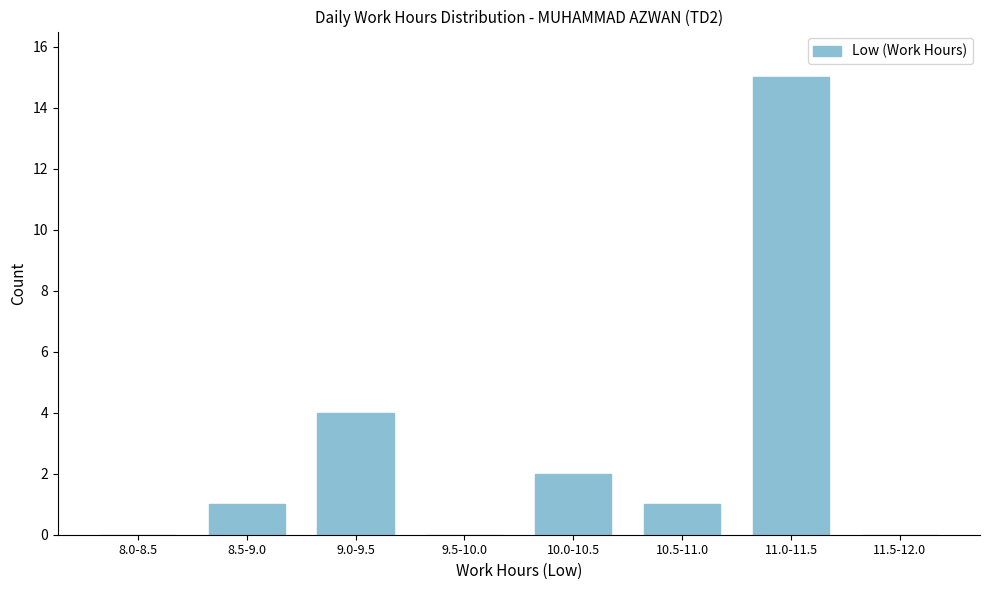

Reading right to left, what are all the values shown in this chart?

11.5-12.0=0	11.0-11.5=15	10.5-11.0=1	10.0-10.5=2	9.5-10.0=0	9.0-9.5=4	8.5-9.0=1	8.0-8.5=0